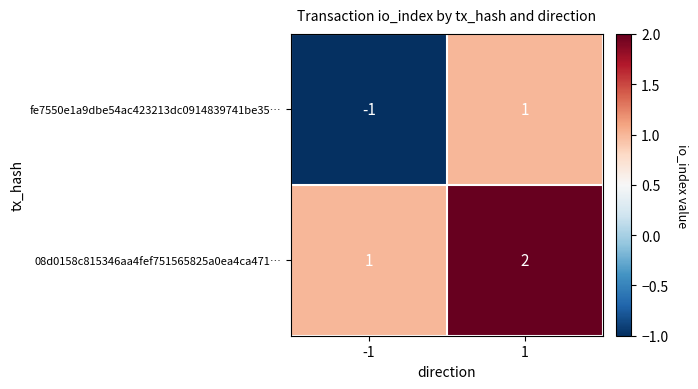

Reading left to right, list all the values displayed in this chart.

fe7550e1a9dbe54ac423213dc0914839741be35…: -1	1
08d0158c815346aa4fef751565825a0ea4ca471…: 1	2